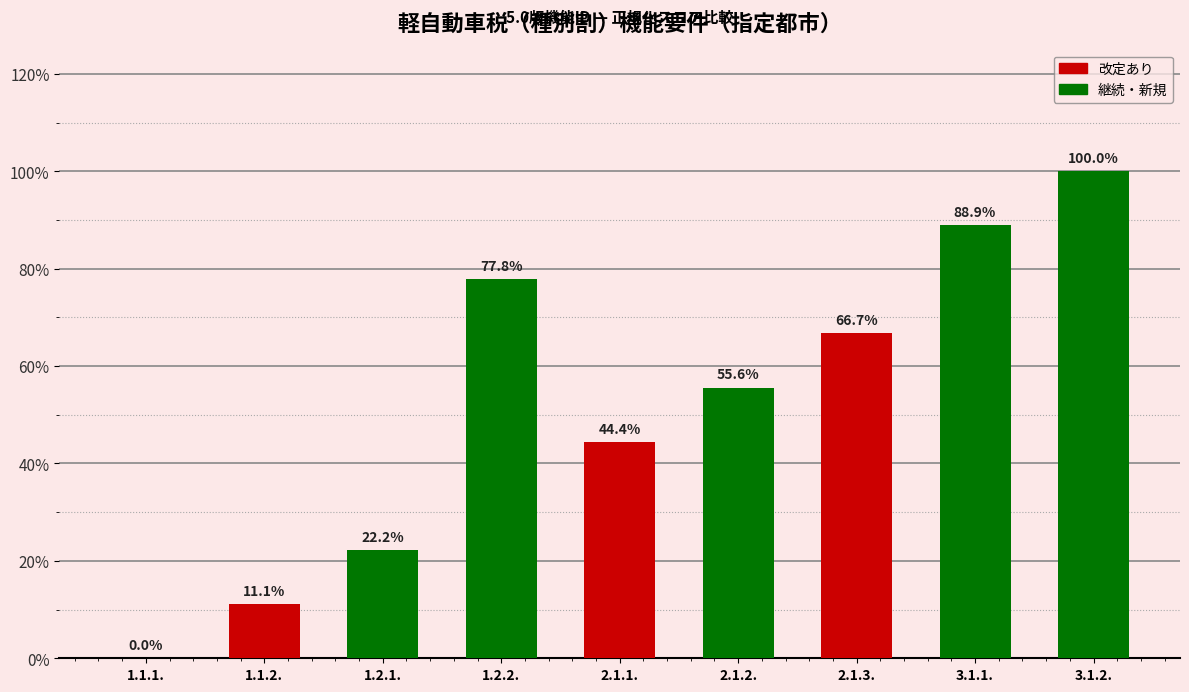

Count the number of categories in the chart.

9